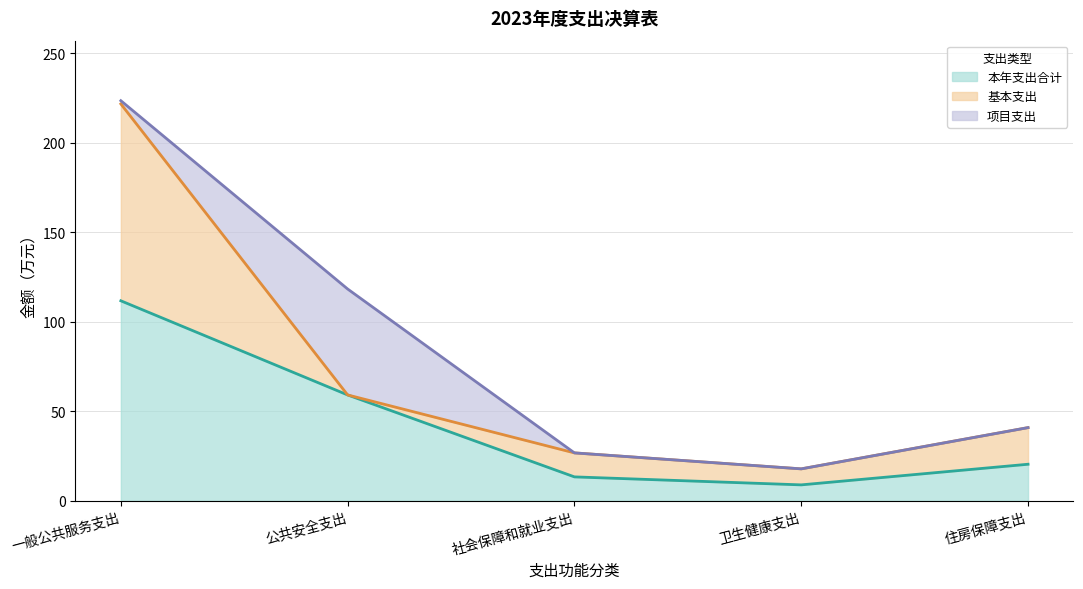

True or false: 本年支出合计 and 项目支出 cross at least once.

False